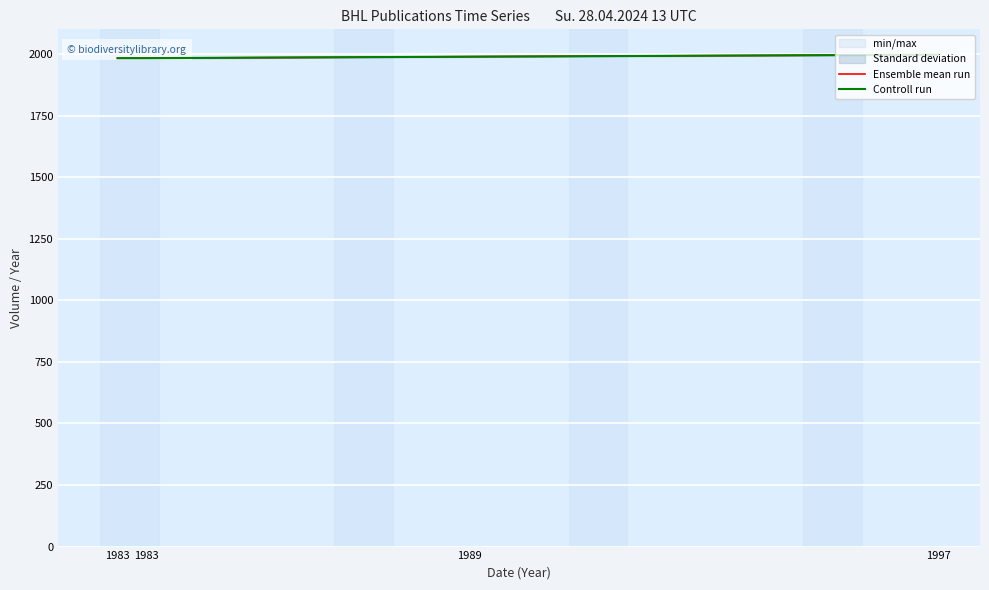

True or false: Controll run and Ensemble mean run intersect in this chart.

False